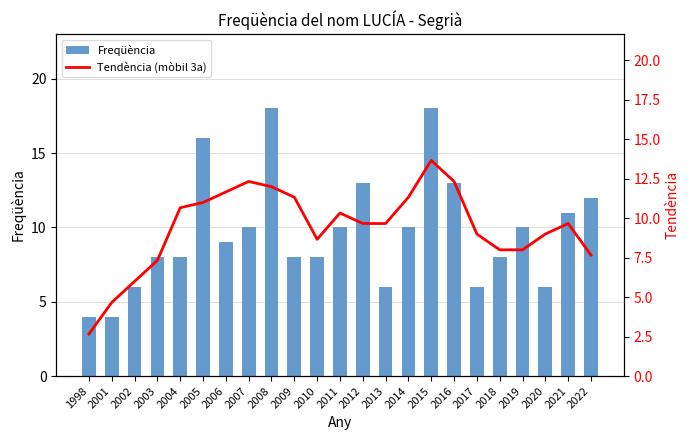

The Tendència (mòbil 3a) series shows 4.7 at 2001. True or false?

True